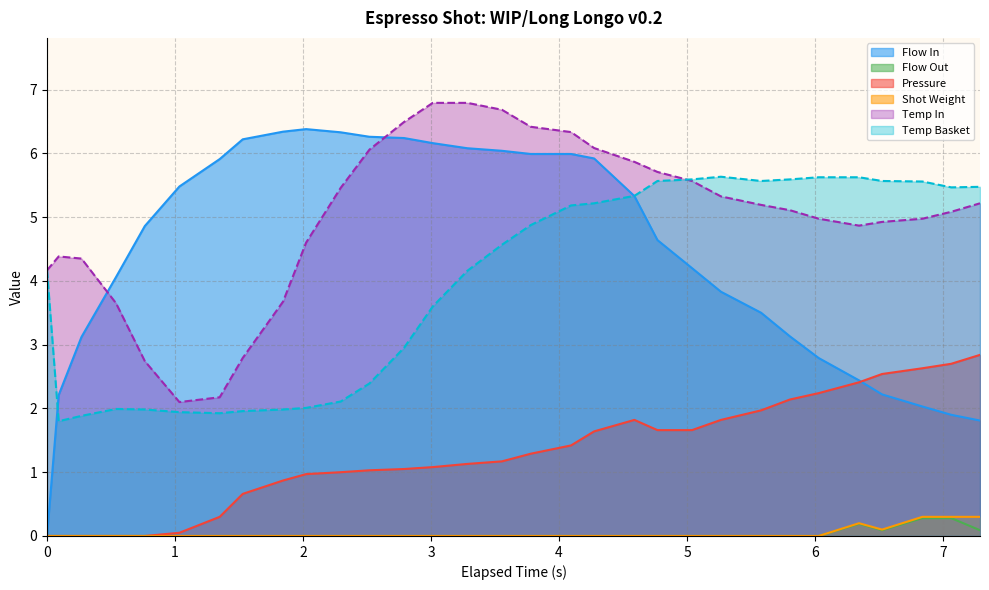

Does the chart have visible grid lines?

Yes